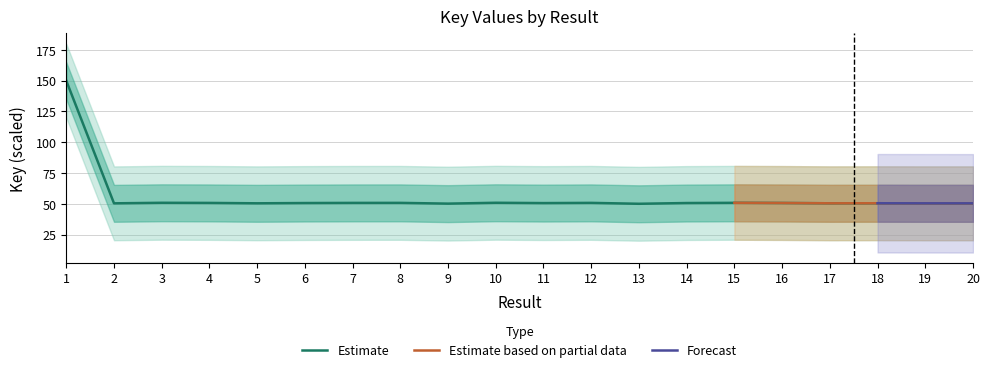

Reading right to left, list all the values displayed in this chart.

50.4	50.4	50.4	50.4	50.6	50.8	50.6	50.0	50.7	50.6	50.8	50.1	50.7	50.7	50.6	50.4	50.7	50.8	50.4	150.0